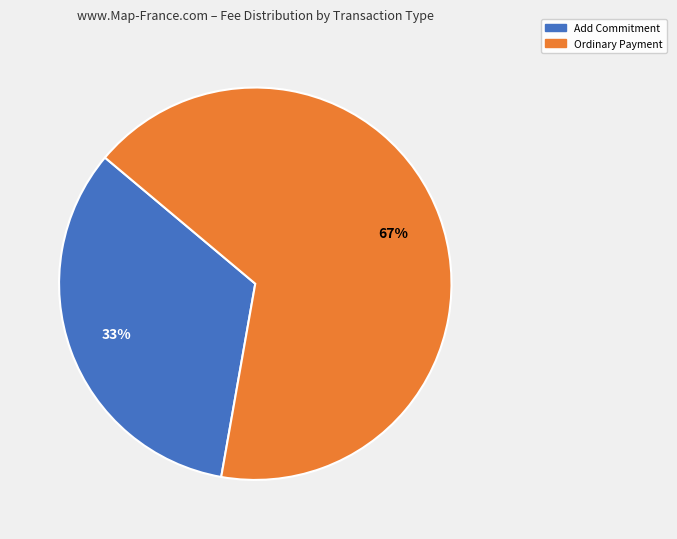

Which slice is the smallest?

Add Commitment